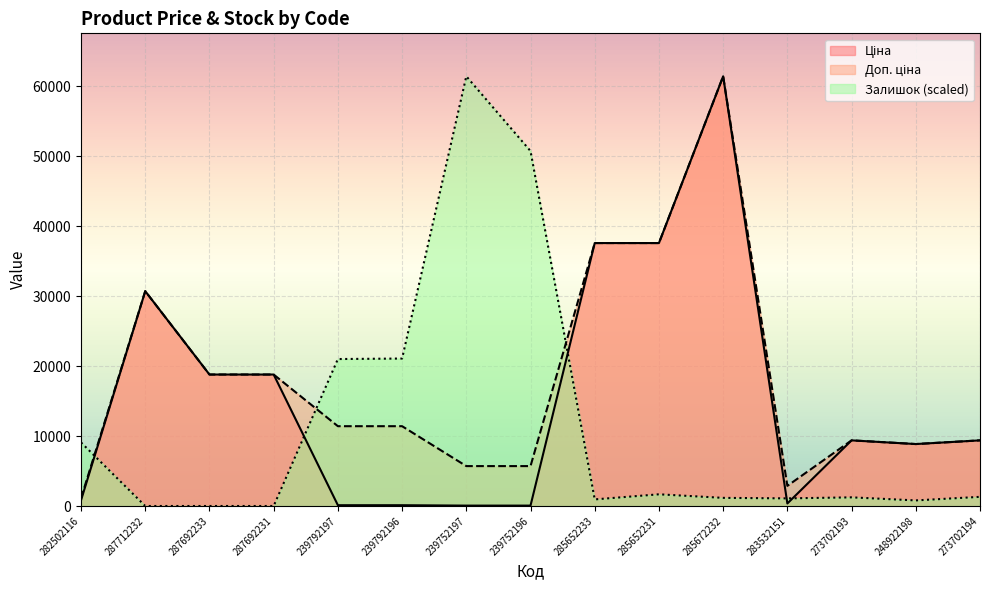

What is the highest value of the Залишок (scaled) series?

61434.3